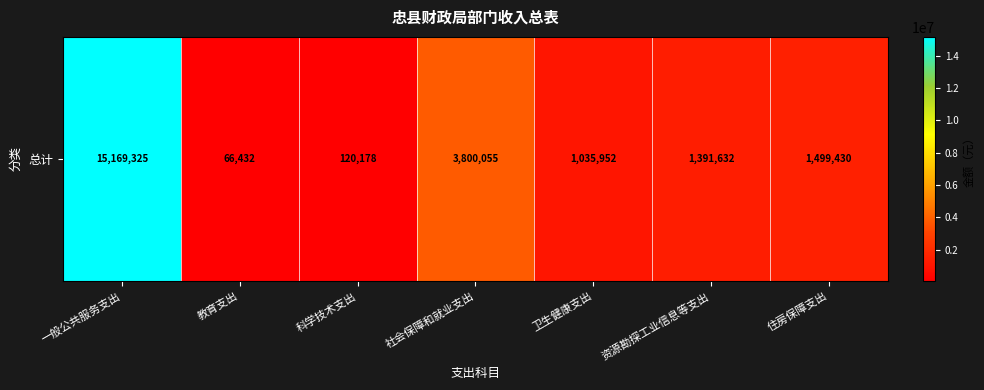

Which label corresponds to the largest value in the chart?

一般公共服务支出